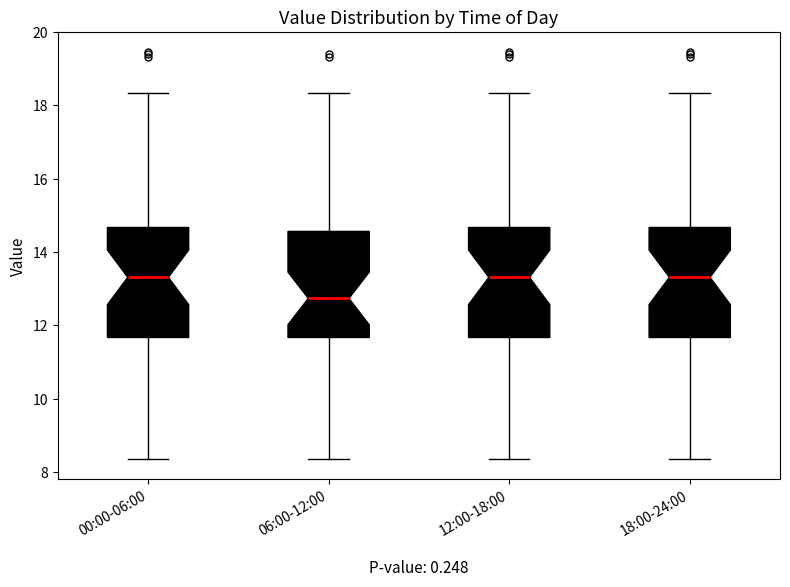

Reading left to right, read every box against the y-axis: the position of its median line, the range the box covers, and the ends of its whiskers. The values are not printed on the chart, so give them approximately, as read against the axis.

00:00-06:00: median 13.4, box 11.6 to 14.6, whiskers 8.4 to 18.4
06:00-12:00: median 12.8, box 11.6 to 14.6, whiskers 8.4 to 18.4
12:00-18:00: median 13.4, box 11.6 to 14.6, whiskers 8.4 to 18.4
18:00-24:00: median 13.4, box 11.6 to 14.6, whiskers 8.4 to 18.4